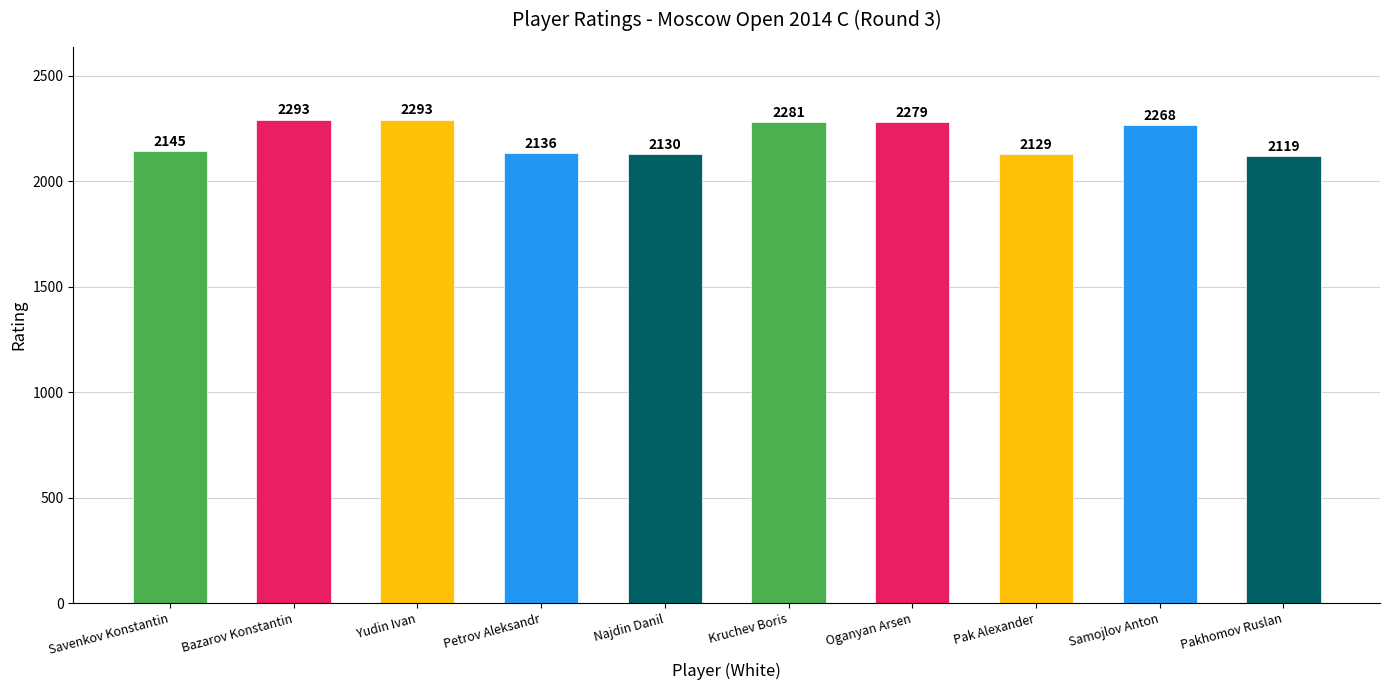

What is the average value?

2207